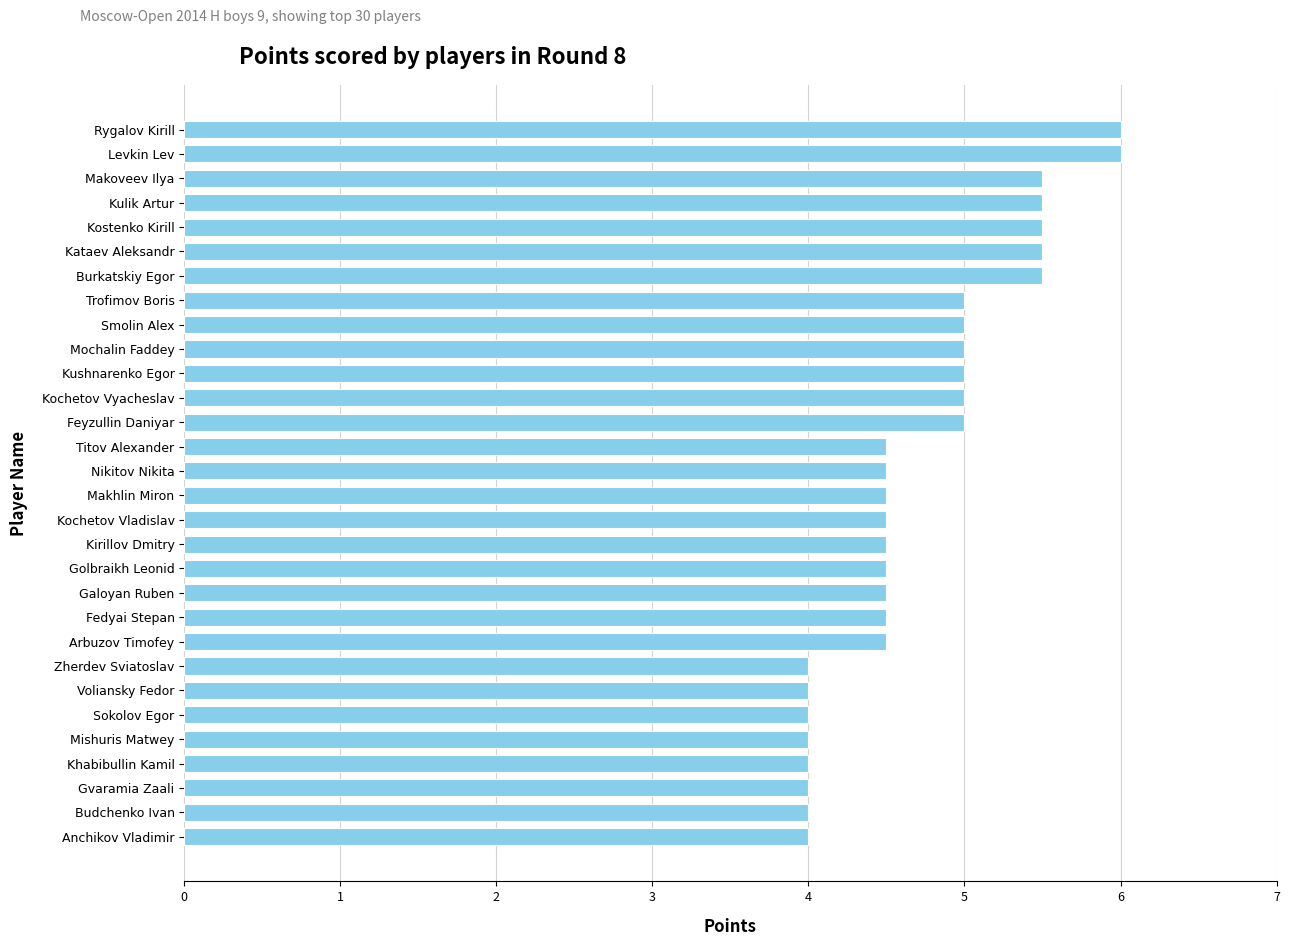

Reading top to bottom, what are all the values shown in this chart?

Rygalov Kirill=6.0	Levkin Lev=6.0	Makoveev Ilya=5.5	Kulik Artur=5.5	Kostenko Kirill=5.5	Kataev Aleksandr=5.5	Burkatskiy Egor=5.5	Trofimov Boris=5.0	Smolin Alex=5.0	Mochalin Faddey=5.0	Kushnarenko Egor=5.0	Kochetov Vyacheslav=5.0	Feyzullin Daniyar=5.0	Titov Alexander=4.5	Nikitov Nikita=4.5	Makhlin Miron=4.5	Kochetov Vladislav=4.5	Kirillov Dmitry=4.5	Golbraikh Leonid=4.5	Galoyan Ruben=4.5	Fedyai Stepan=4.5	Arbuzov Timofey=4.5	Zherdev Sviatoslav=4.0	Voliansky Fedor=4.0	Sokolov Egor=4.0	Mishuris Matwey=4.0	Khabibullin Kamil=4.0	Gvaramia Zaali=4.0	Budchenko Ivan=4.0	Anchikov Vladimir=4.0